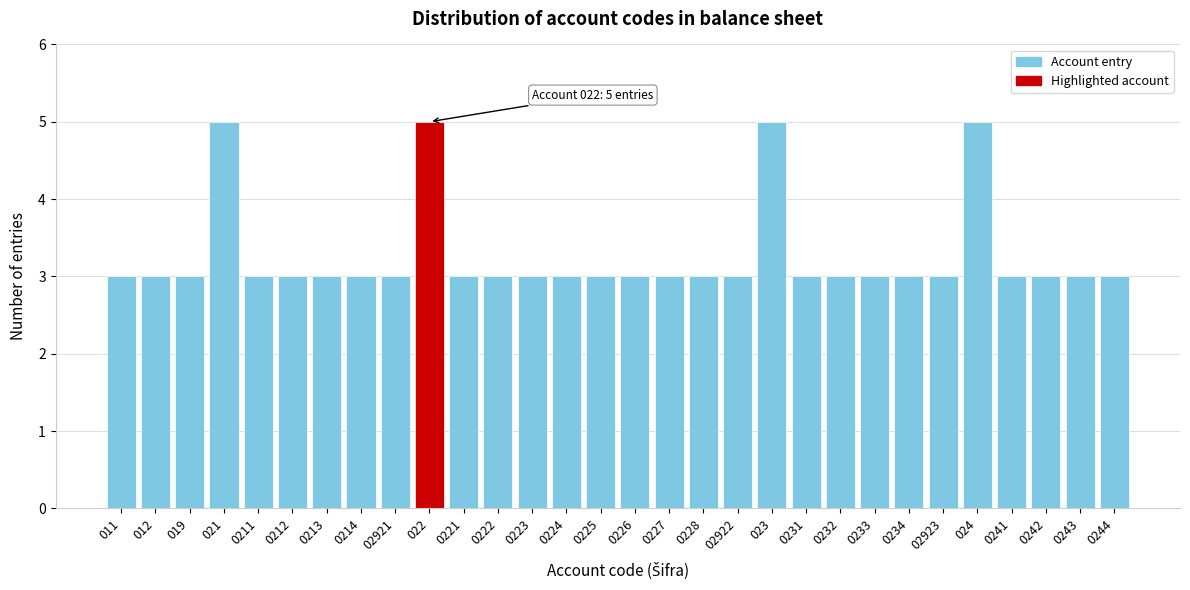

Reading left to right, extract all data points from this chart.

3	3	3	5	3	3	3	3	3	5	3	3	3	3	3	3	3	3	3	5	3	3	3	3	3	5	3	3	3	3